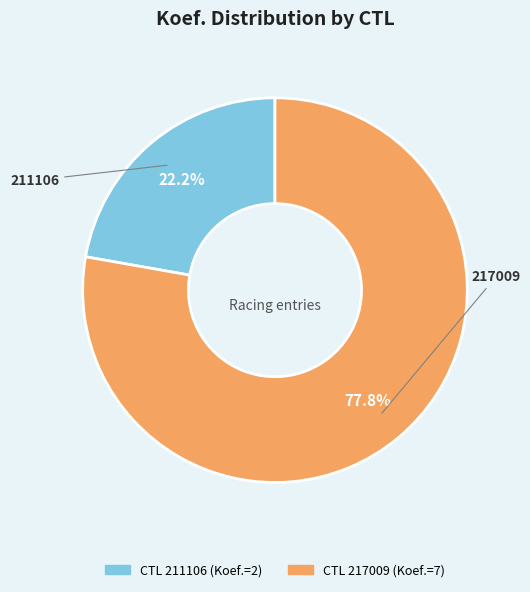

To the nearest percent, what is the difference between the 211106 and 217009 slice percentages?

56%